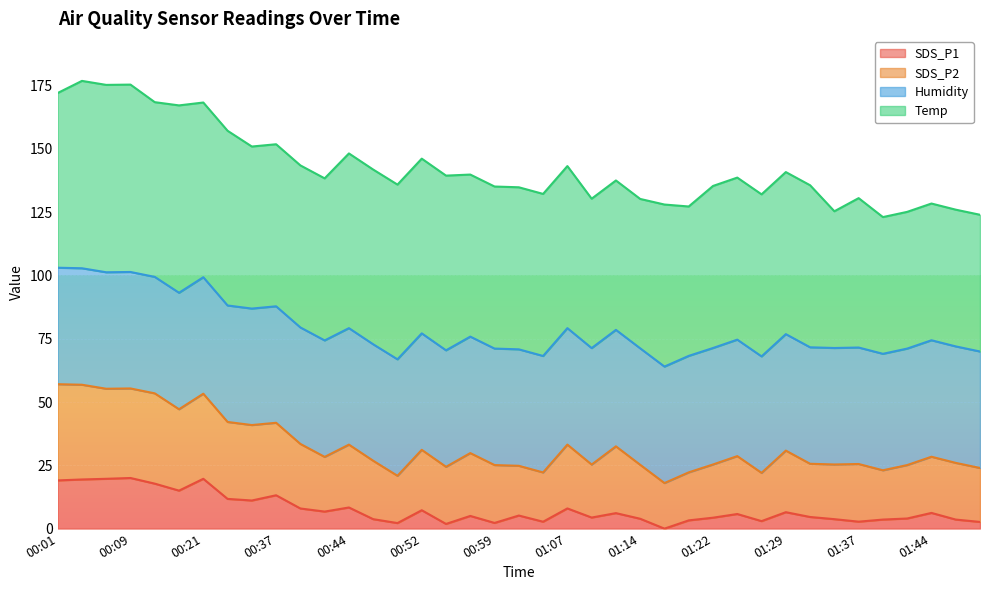

The value of SDS_P1 at 00:01 is 6.3. True or false?

False